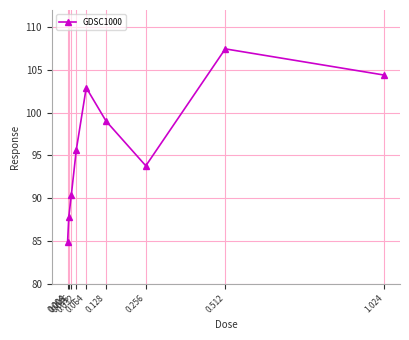

What is the sum of the values at 0.004 and 0.128?

183.9